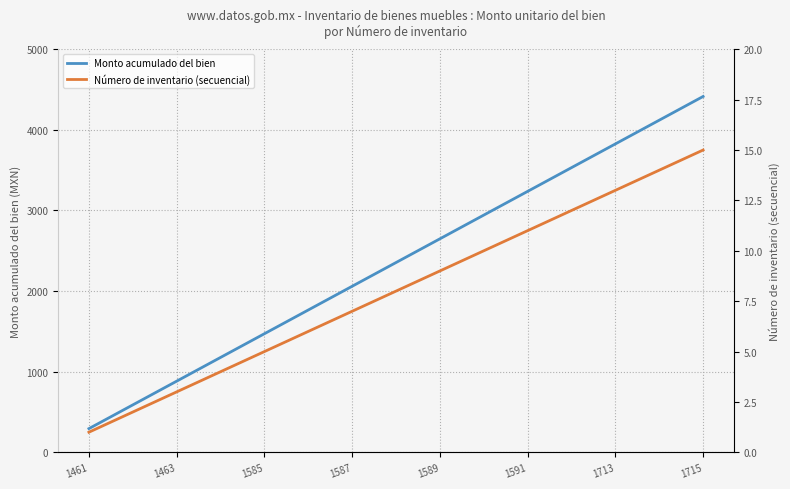

True or false: Número de inventario (secuencial) and Monto acumulado del bien cross at least once.

False